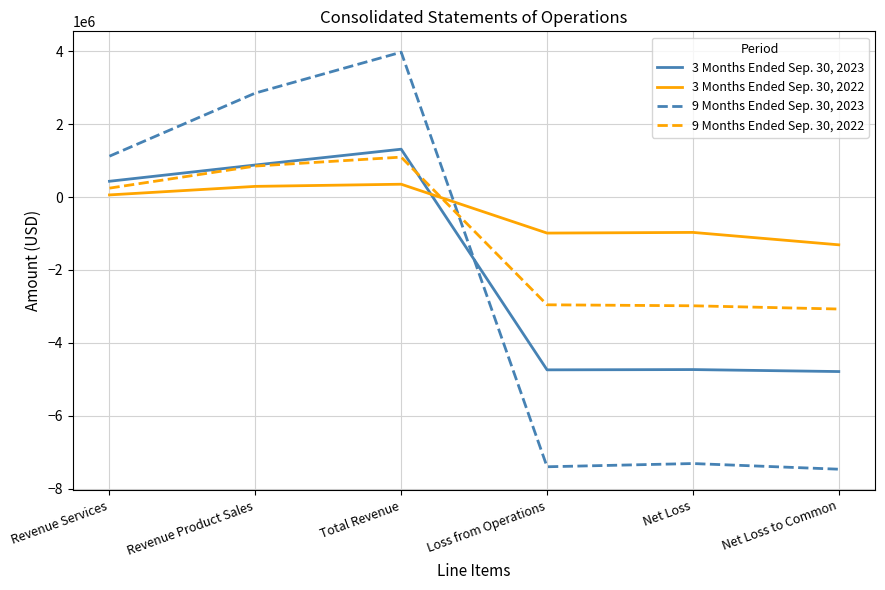

What is the lowest value of the 3 Months Ended Sep. 30, 2023 series?

-4787390